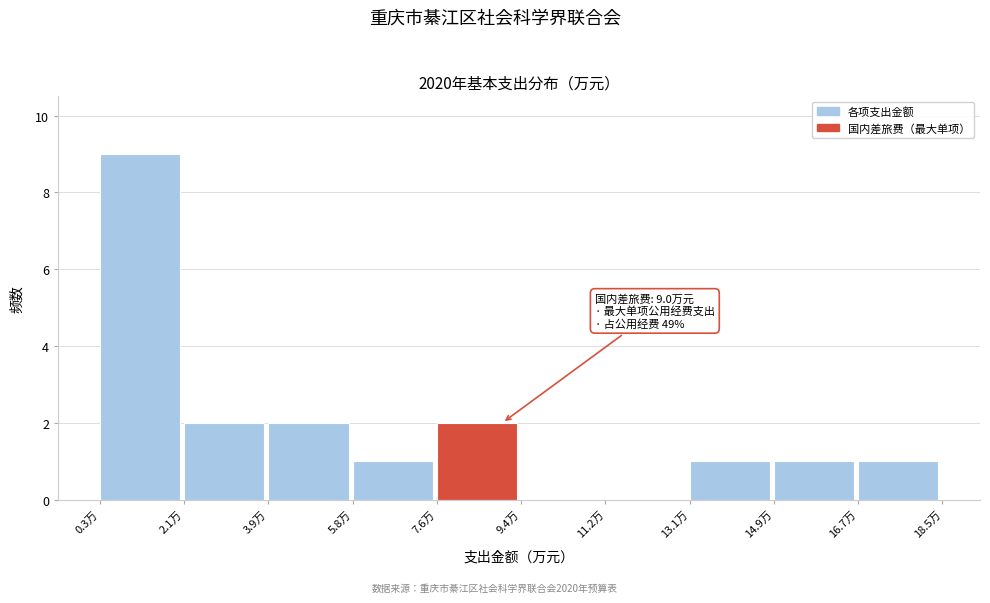

Over which range of the x-axis is the bar tallest?

0.2 to 2.2